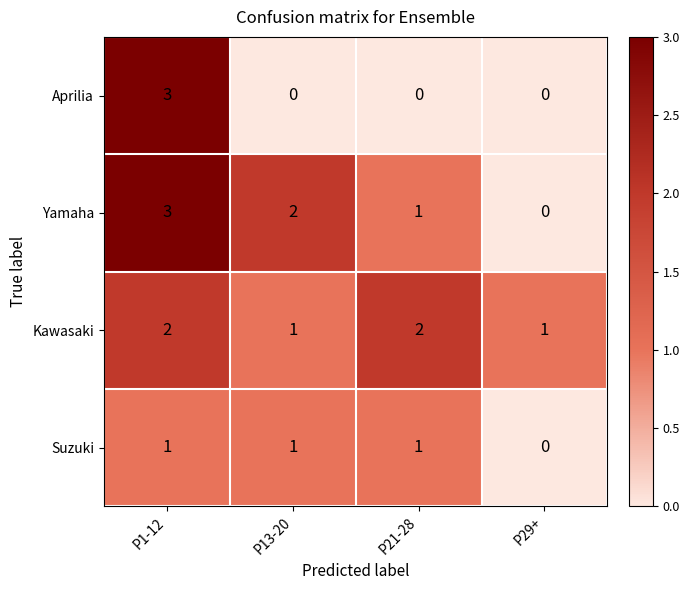

What is the difference between the highest and lowest values at P1-12?

2